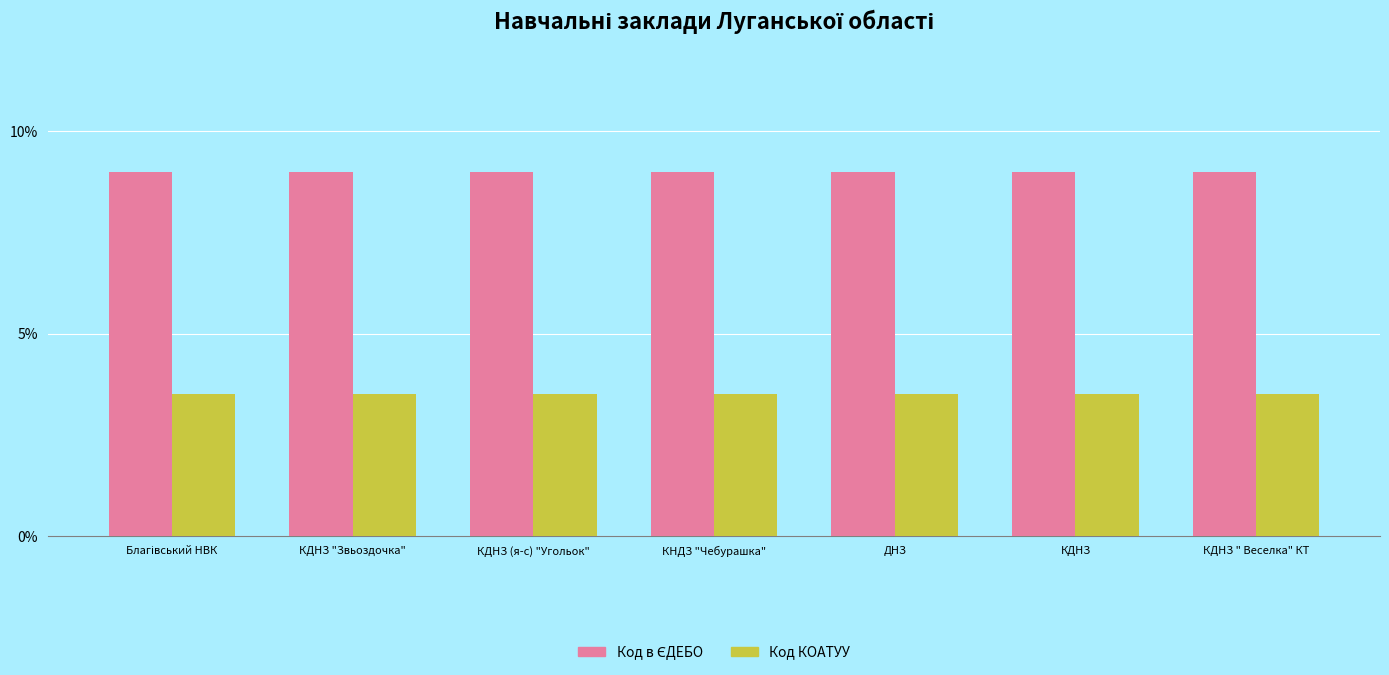

The Код КОАТУУ series shows 3.5 at ДНЗ. True or false?

True